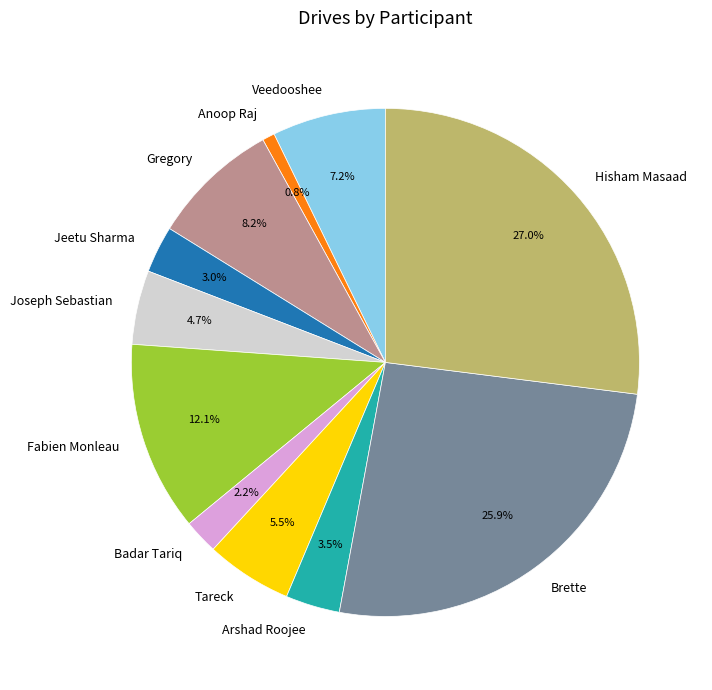

To the nearest percent, what is the difference between the Fabien Monleau and Jeetu Sharma slice percentages?

9%